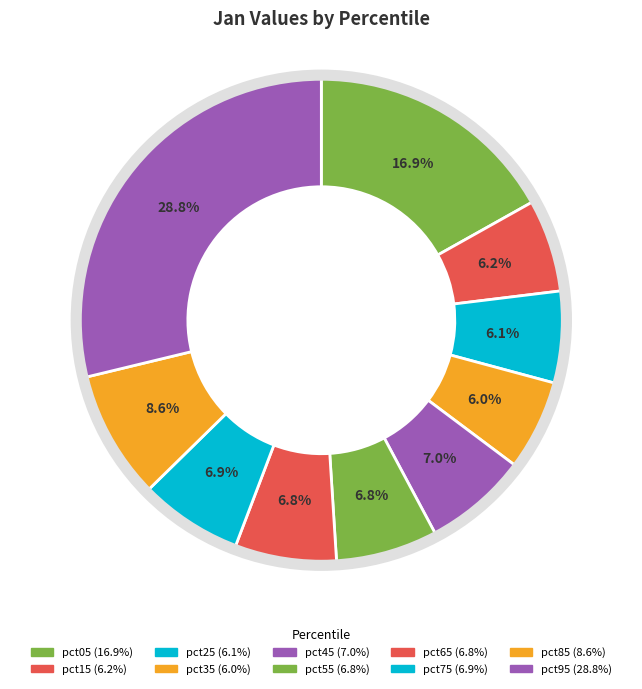

How many segments does this pie chart have?

10